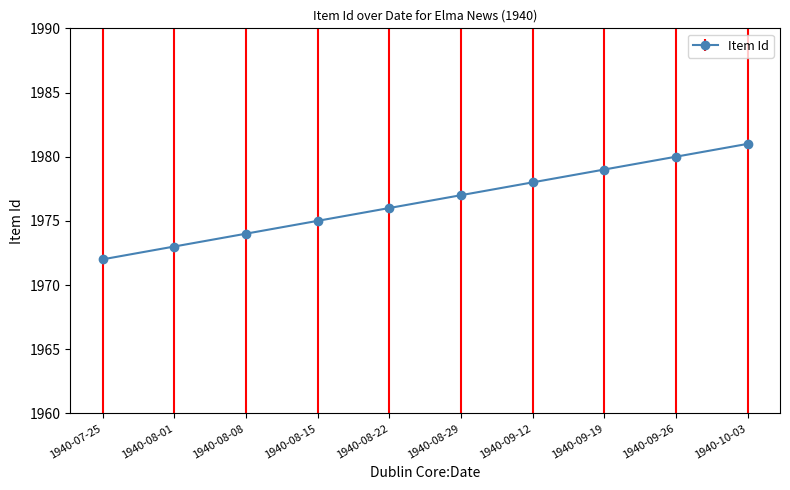

Reading left to right, what are all the values shown in this chart?

1972	1973	1974	1975	1976	1977	1978	1979	1980	1981